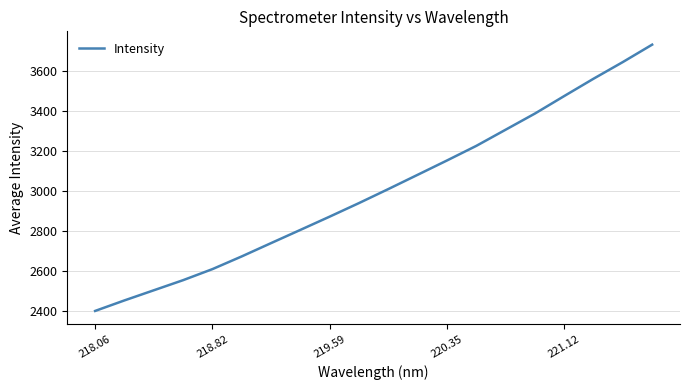

What is the minimum value shown in the chart?

2399.1